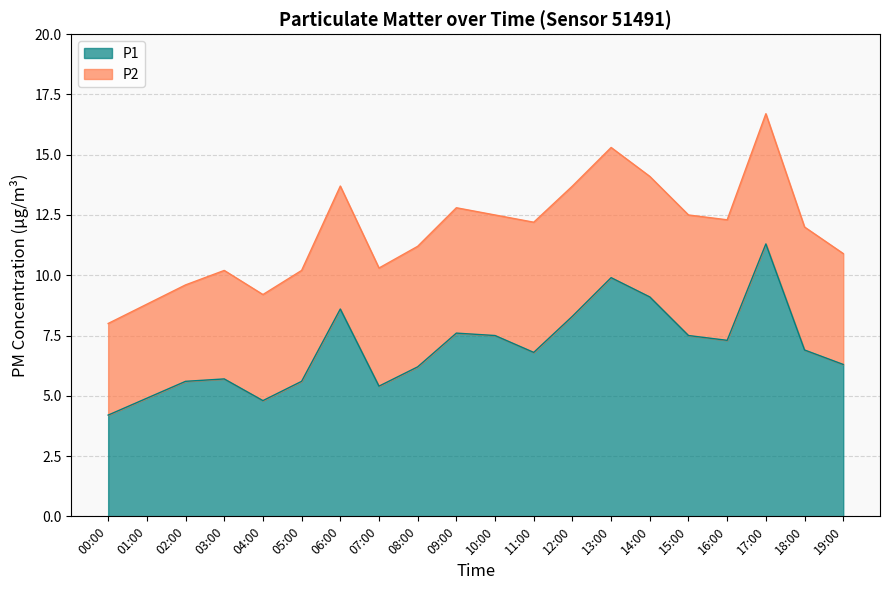

Where is the first local maximum?

03:00